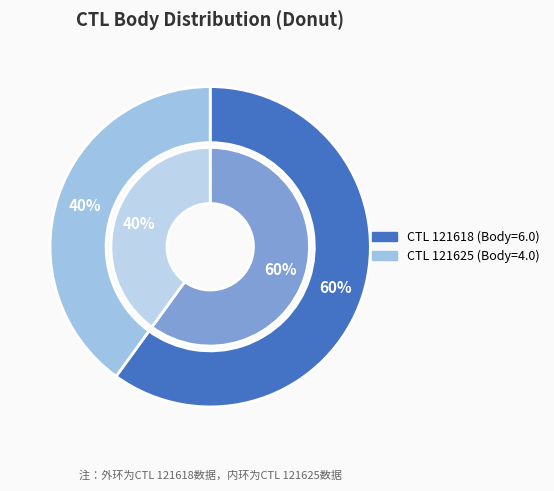

To the nearest percent, what is the average slice percentage?

50%